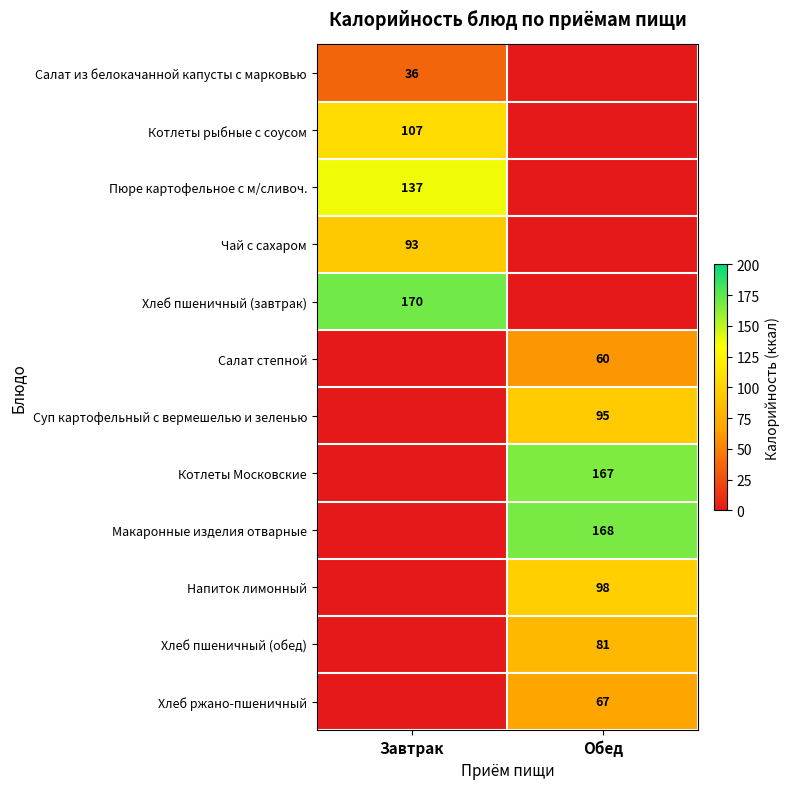

True or false: Хлеб пшеничный (обед) has a value of 54 at Обед.

False